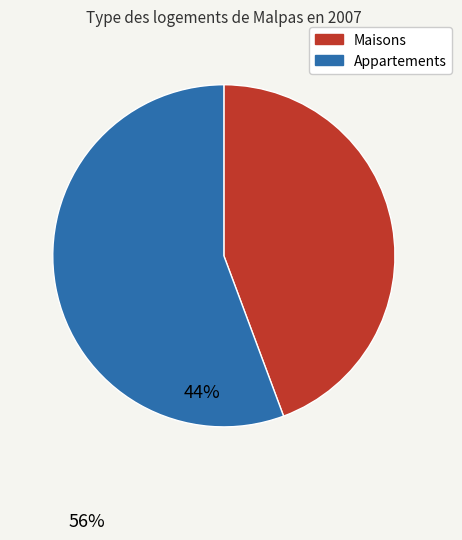

How many segments does this pie chart have?

2